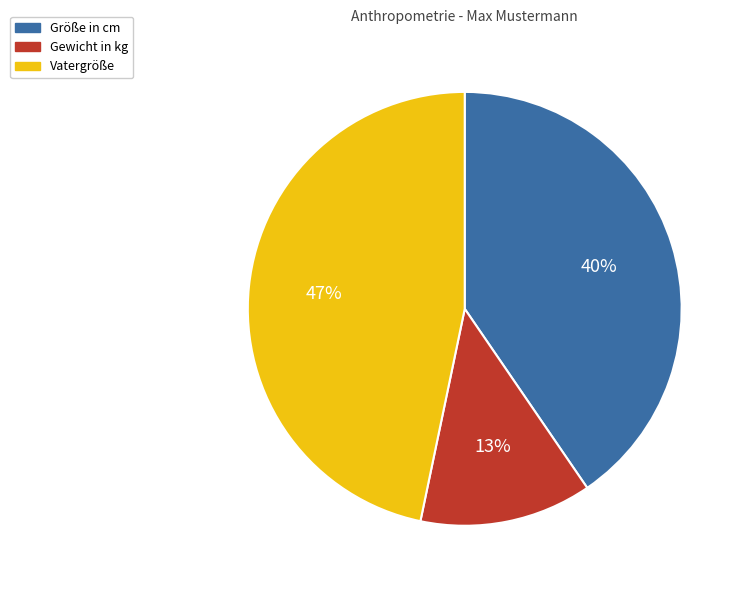

Is it true that Größe in cm is 26% of the pie?

False